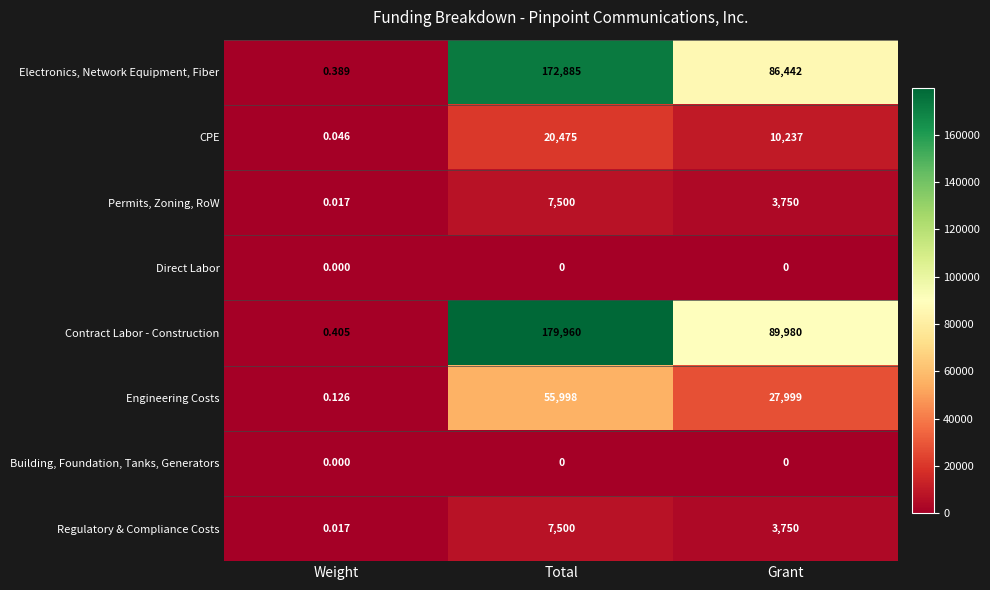

Which category has the highest value in the Regulatory & Compliance Costs series?

Total